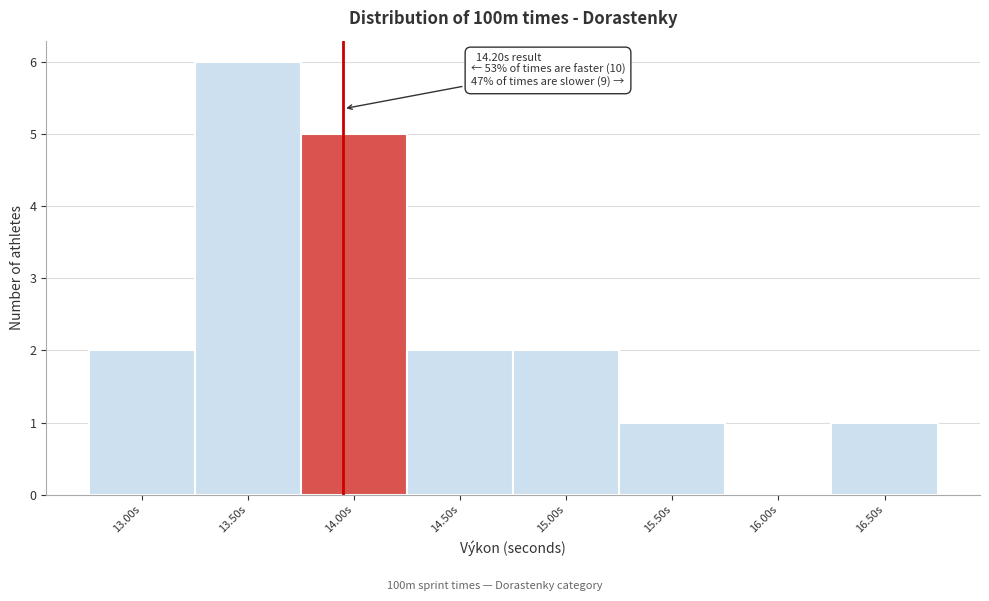

Reading left to right, what are all the values shown in this chart?

13.00s=2	13.50s=6	14.00s=5	14.50s=2	15.00s=2	15.50s=1	16.00s=0	16.50s=1